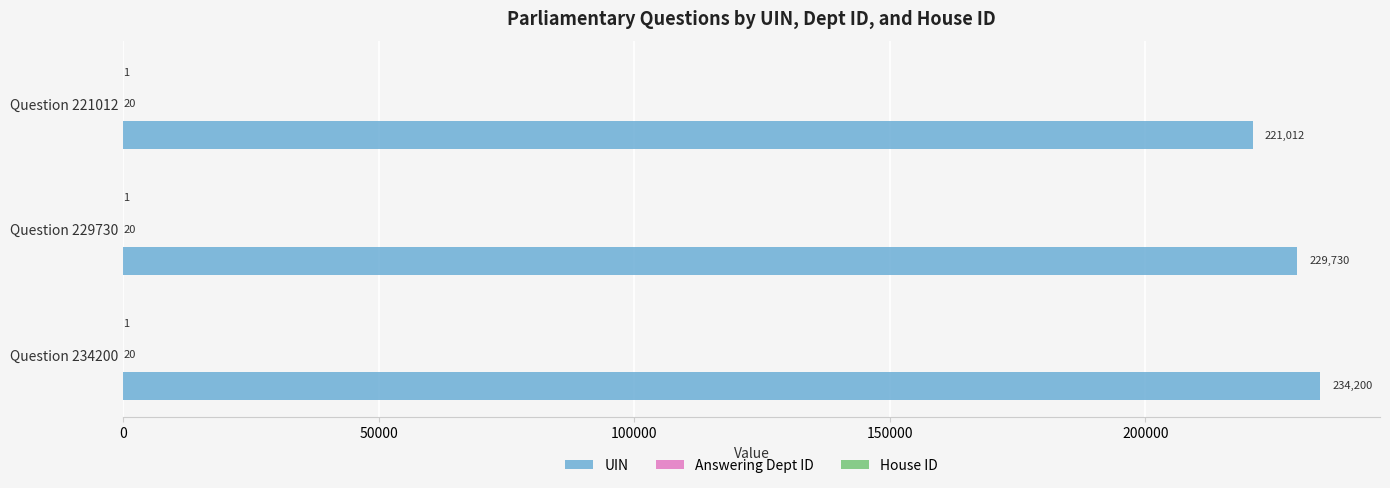

Which category has the highest value in the UIN series?

Question 234200